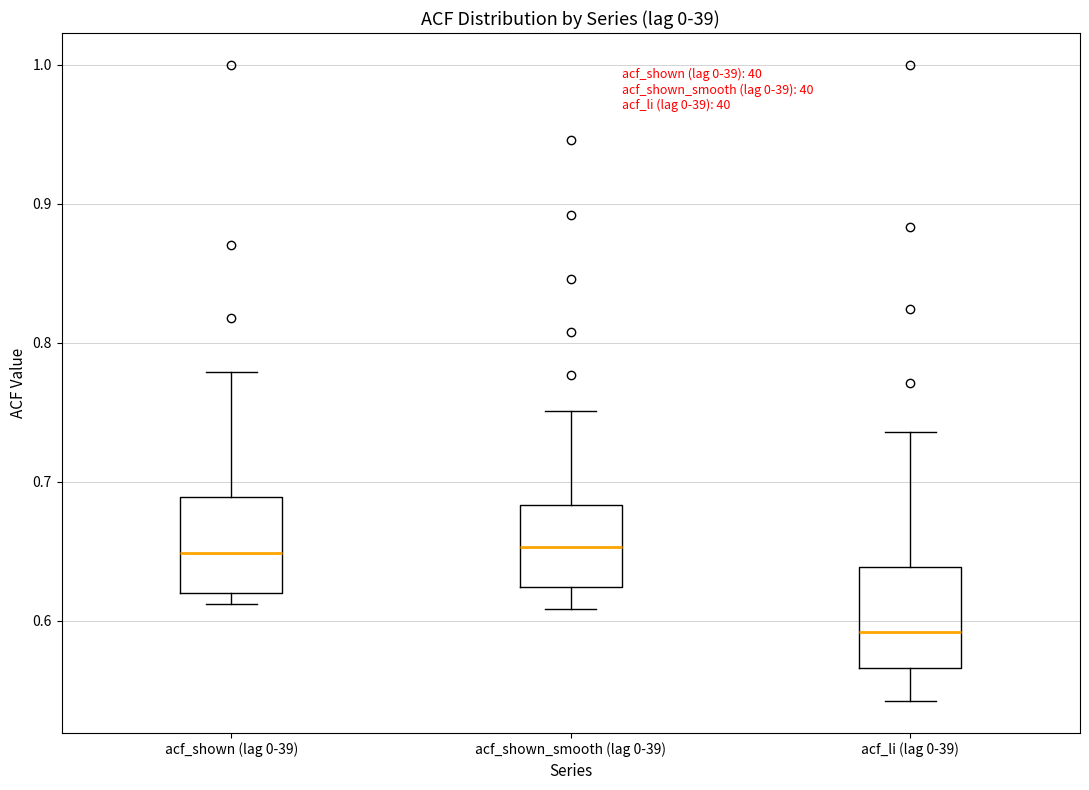

Where does the lower whisker of the box for acf_li (lag 0-39) end on the y-axis? The values are not printed on the chart, so give them approximately, as read against the axis.

0.54